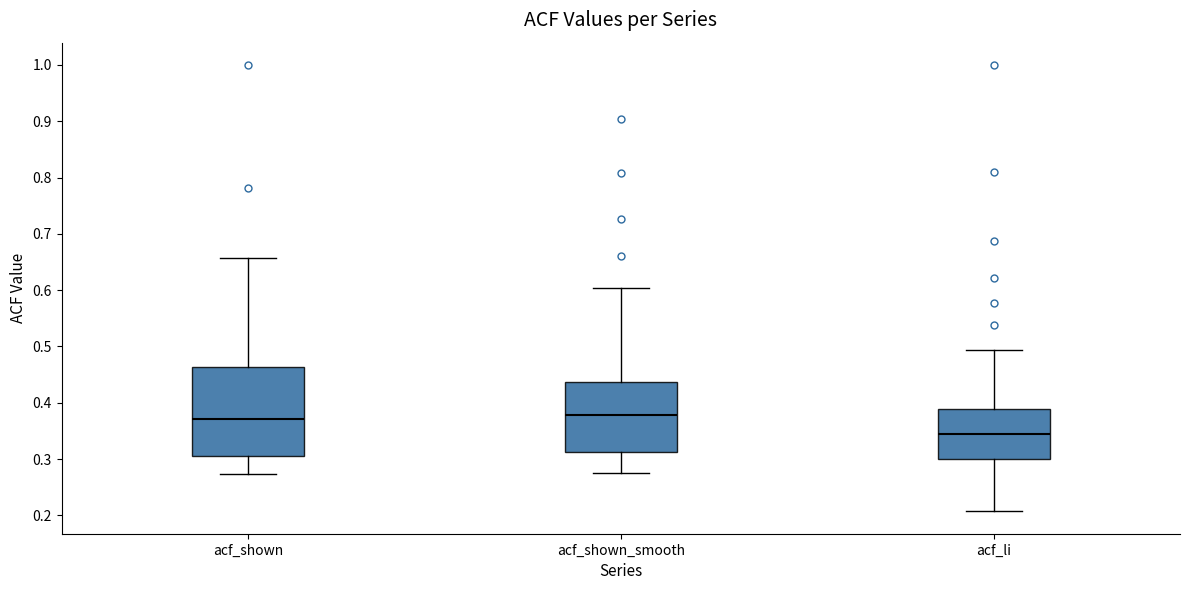

Where does the upper whisker of the box for acf_li end on the y-axis? The values are not printed on the chart, so give them approximately, as read against the axis.

0.49